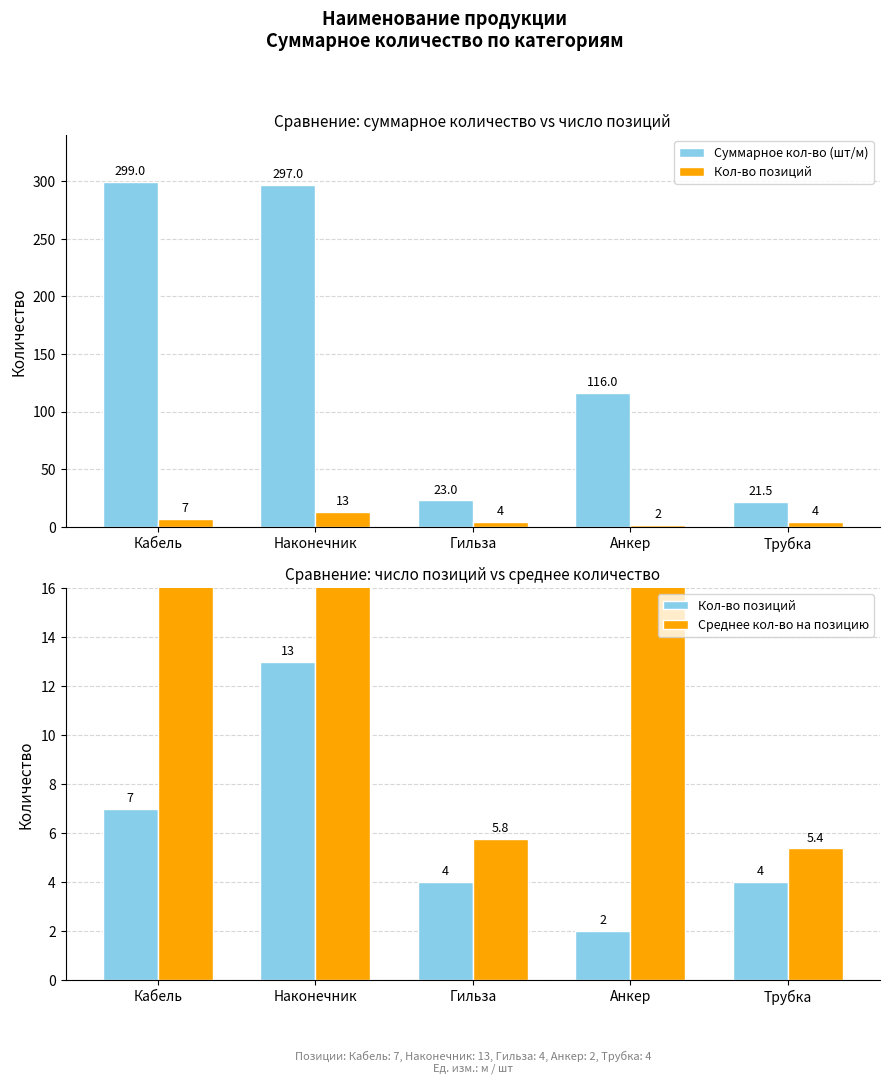

Reading left to right, list all the values displayed in this chart.

Суммарное кол-во (шт/м): Кабель=299.0	Наконечник=297.0	Гильза=23.0	Анкер=116.0	Трубка=21.5
Кол-во позиций: Кабель=7.0	Наконечник=13.0	Гильза=4.0	Анкер=2.0	Трубка=4.0
Среднее кол-во на позицию: Кабель=42.7	Наконечник=22.8	Гильза=5.8	Анкер=58.0	Трубка=5.4